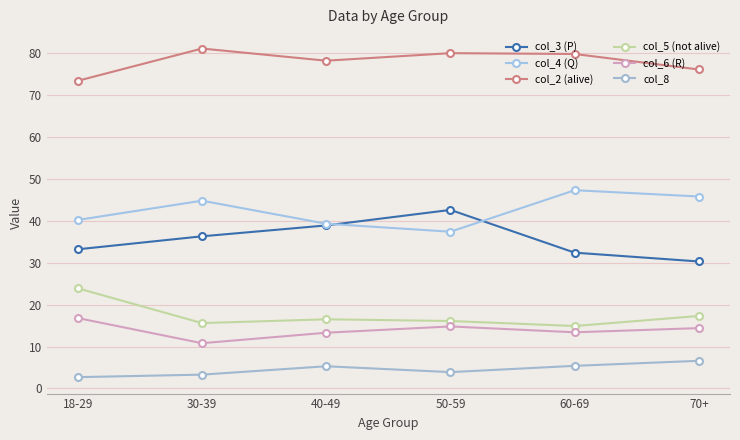

Does the chart display data point markers on the line(s)?

Yes